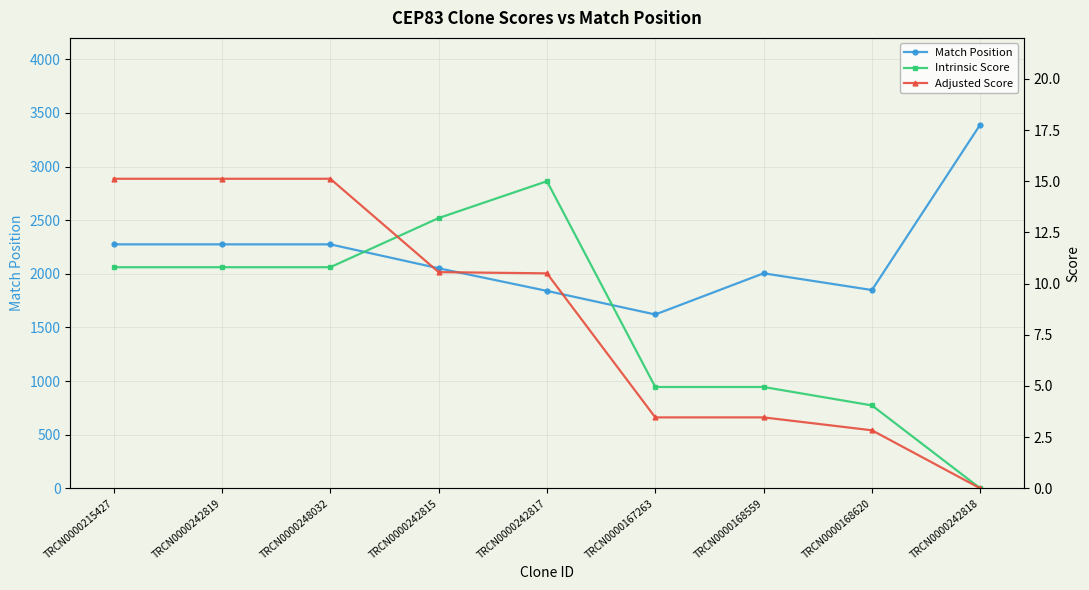

What is the difference between the highest and lowest values at TRCN0000242817?

1830.5